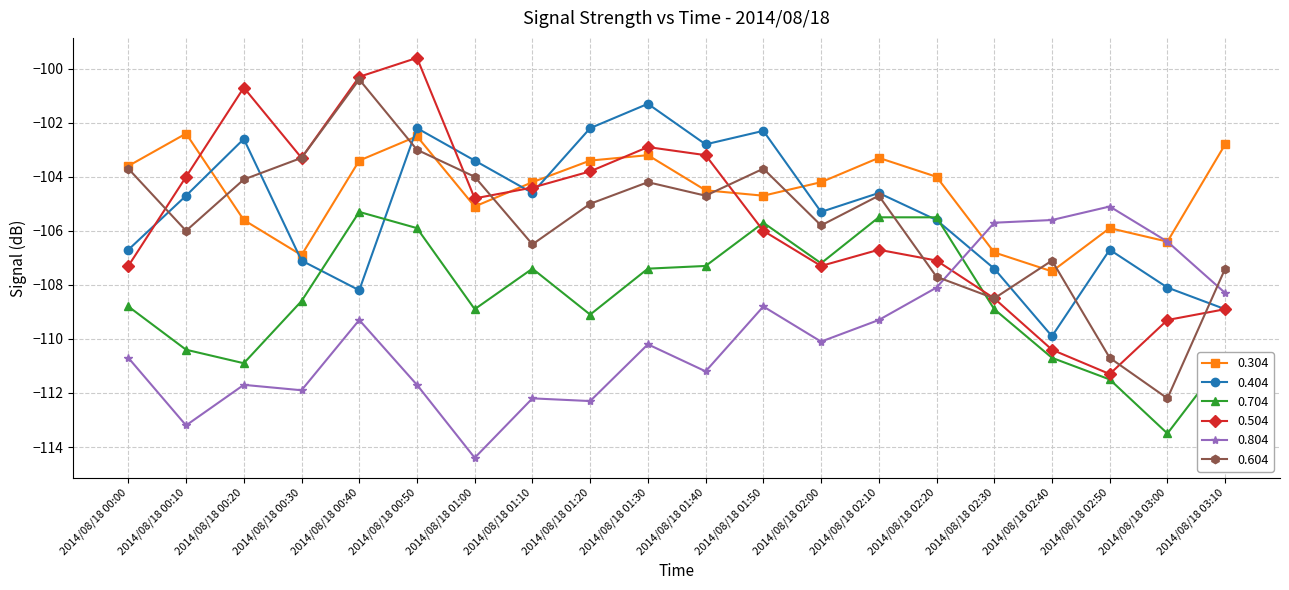

The value of 0.504 at 2014/08/18 00:30 is -103.3. True or false?

True